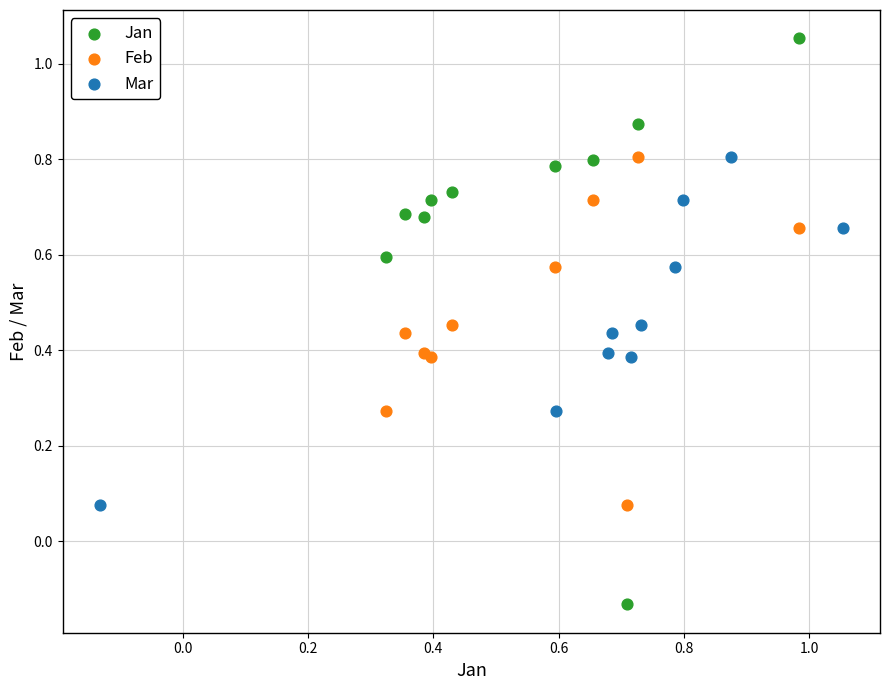

Which series contains the highest Y value?

Jan